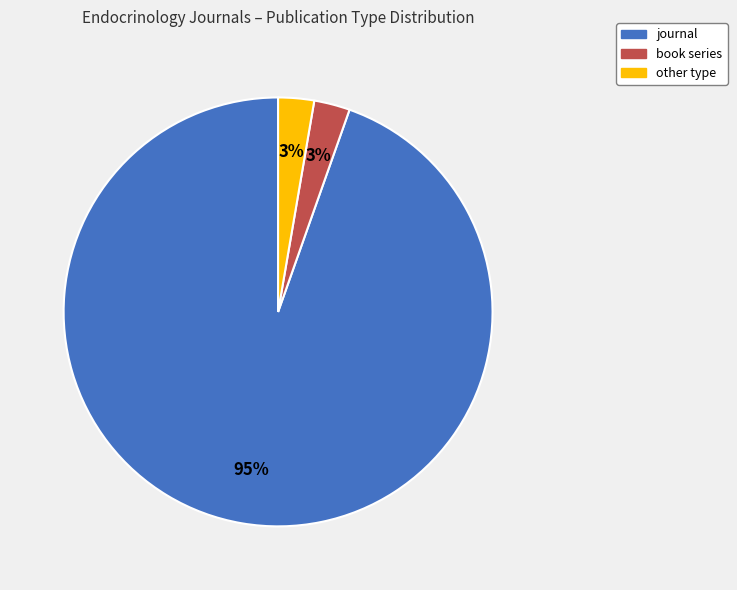

What is the largest slice in the pie chart?

journal